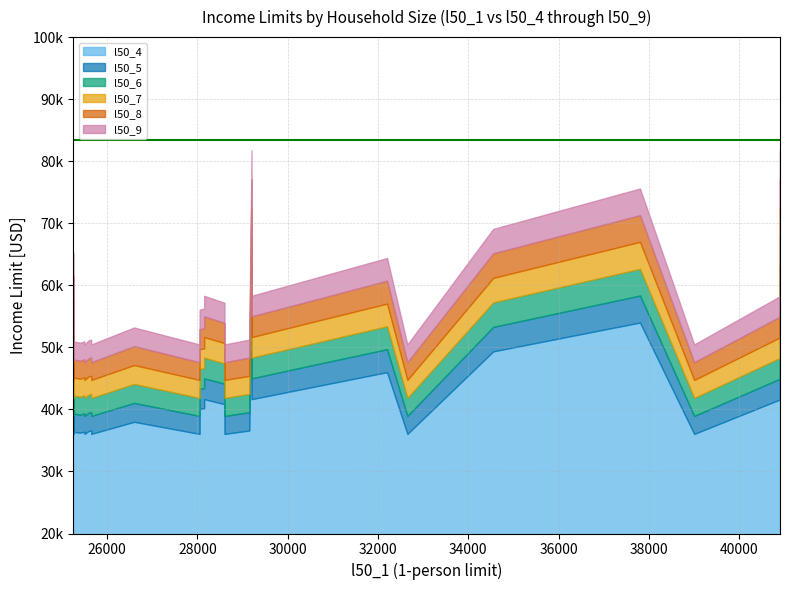

True or false: l50_8 has a value of 47600 at Brooks.

True